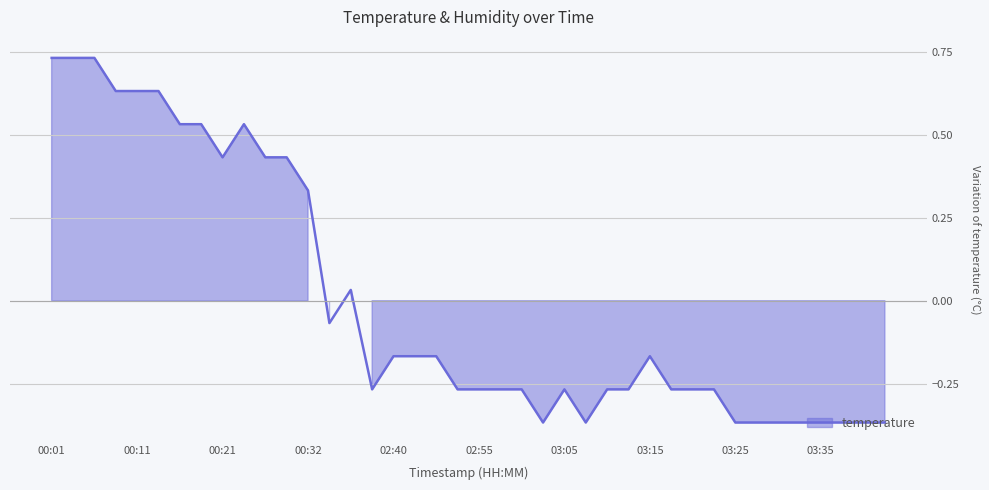

Does the chart display data point markers on the line(s)?

No